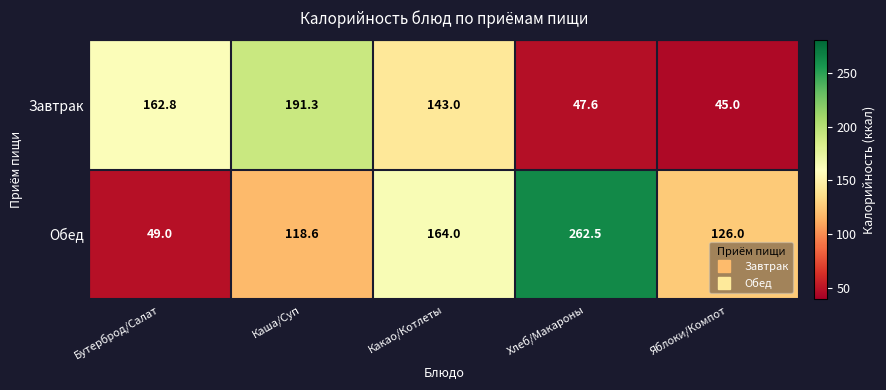

At how many categories does at least one series exceed 65?

5